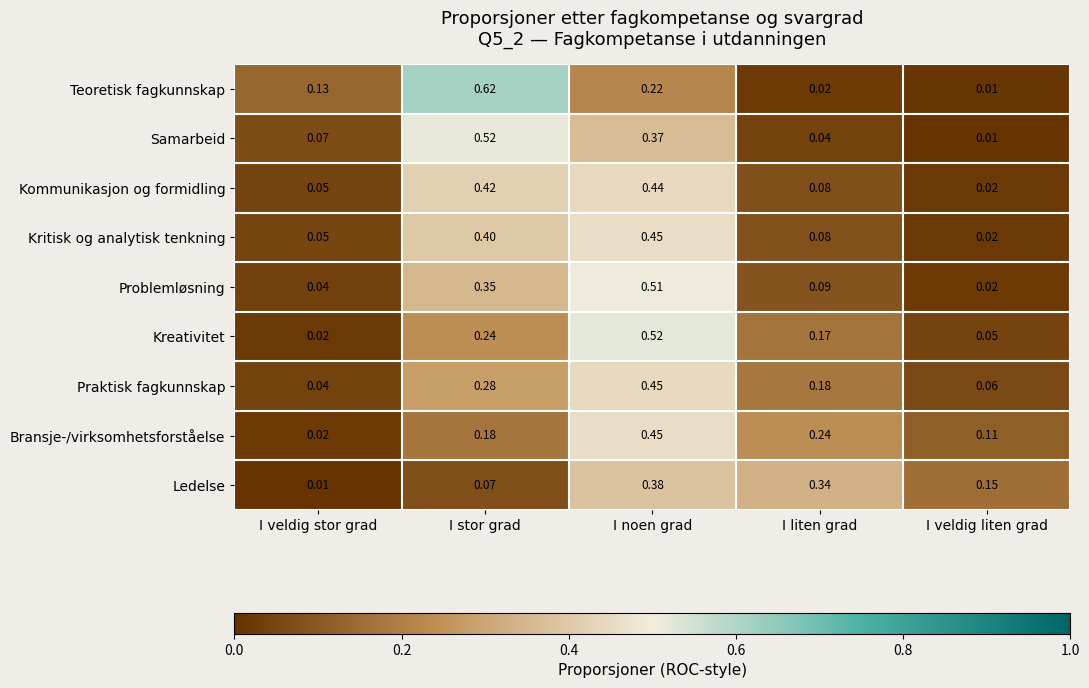

Which series has the widest spread of values?

Teoretisk fagkunnskap